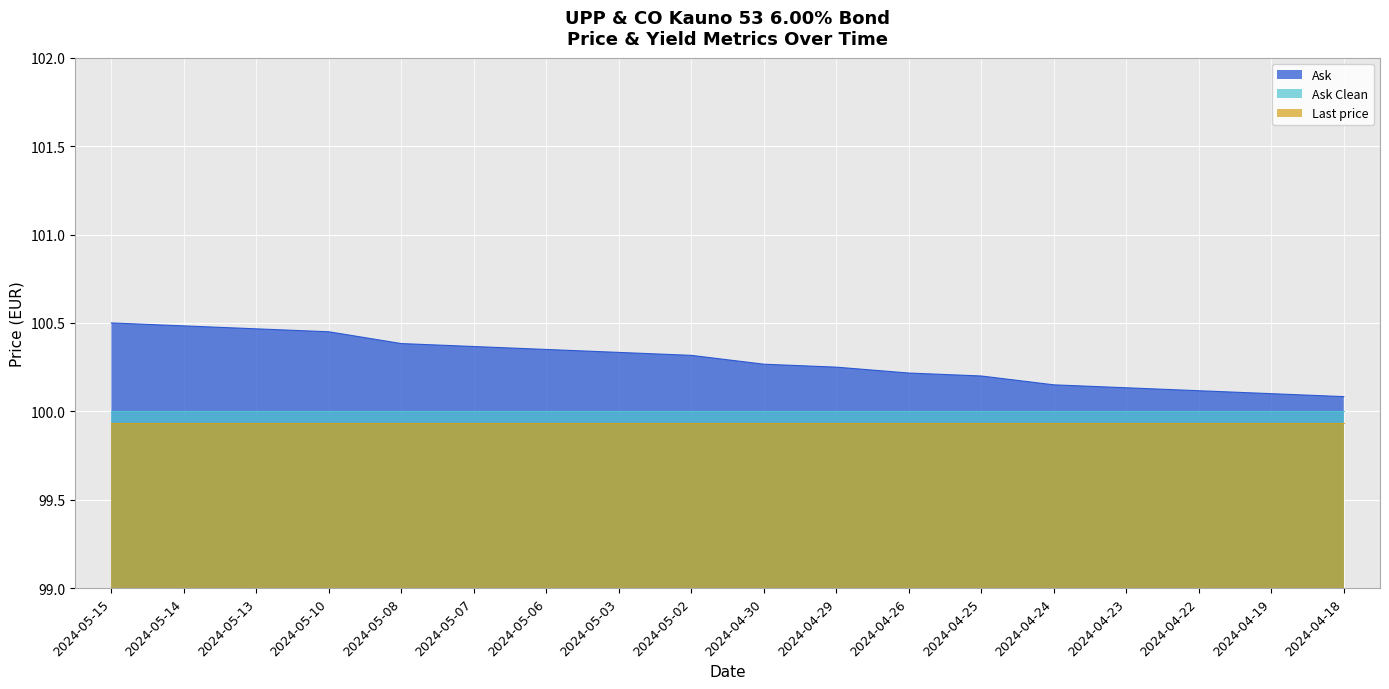

True or false: Ask Clean has more than 2 interior local peaks.

False